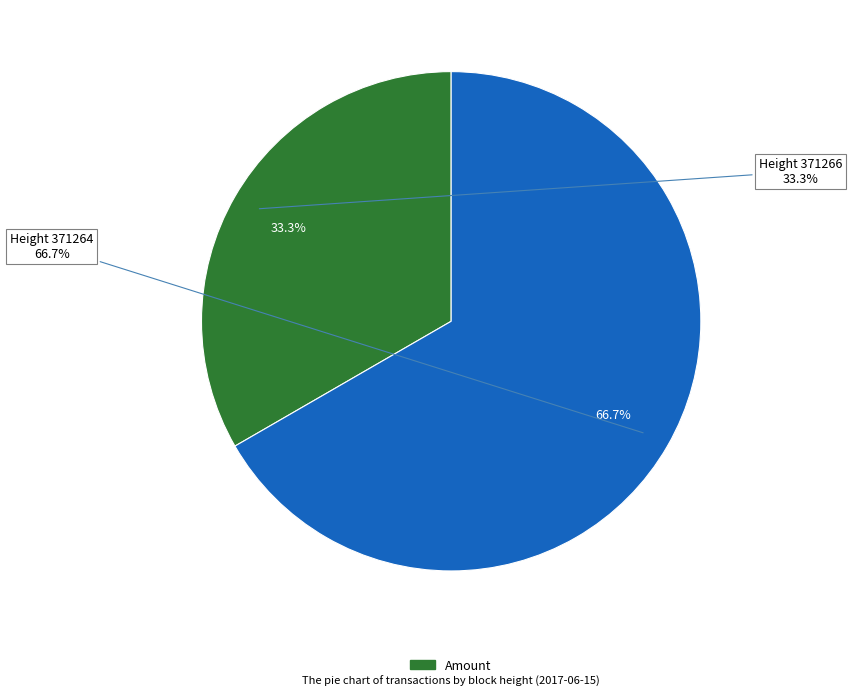

What is the majority slice?

371264